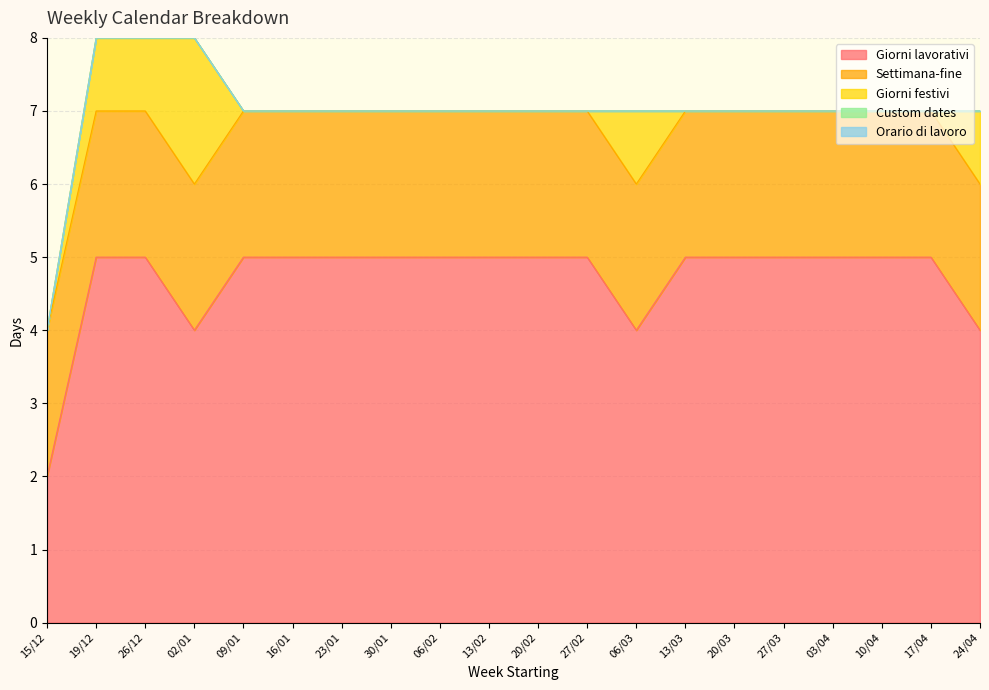

True or false: Orario di lavoro and Settimana-fine intersect in this chart.

False